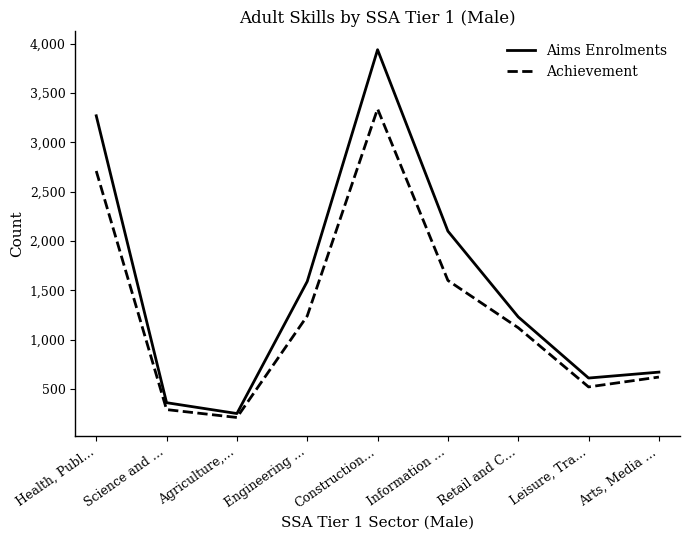

What is the difference between the highest and lowest values at Engineering …?

350